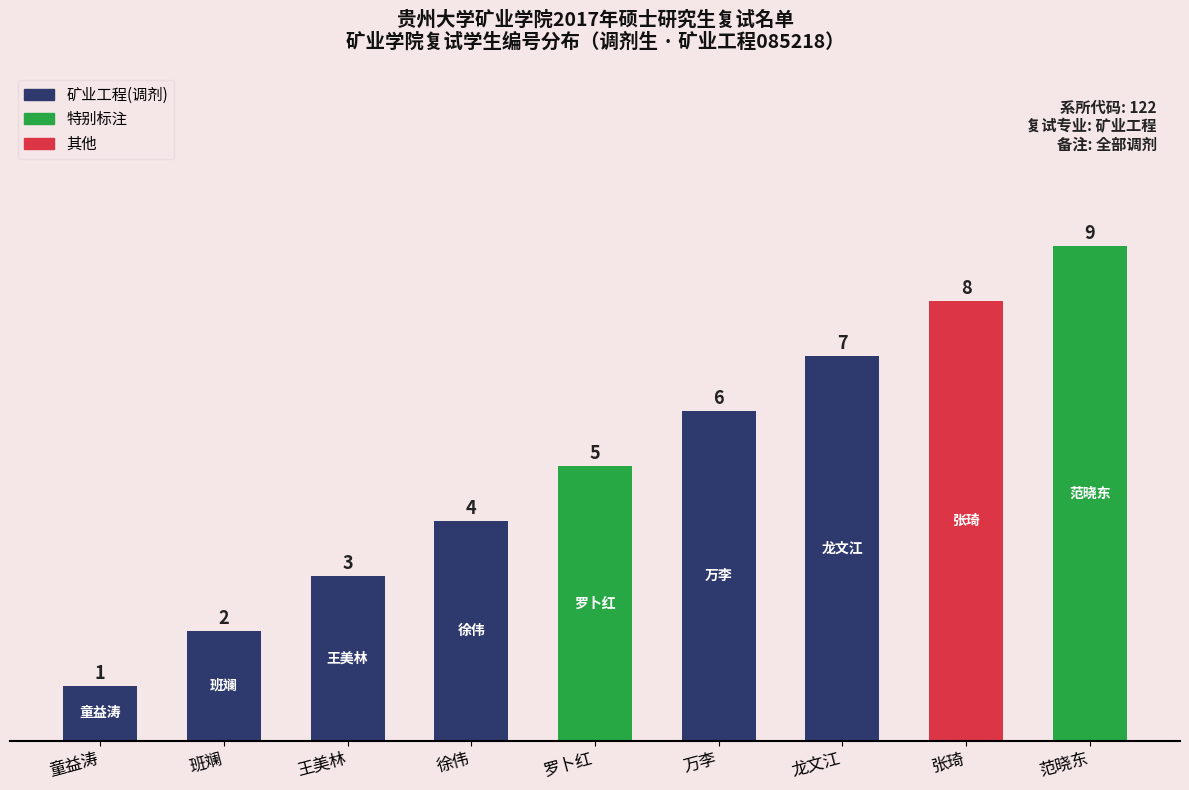

Reading left to right, transcribe all the data shown in this chart.

童益涛=1	班斓=2	王美林=3	徐伟=4	罗卜红=5	万李=6	龙文江=7	张琦=8	范晓东=9